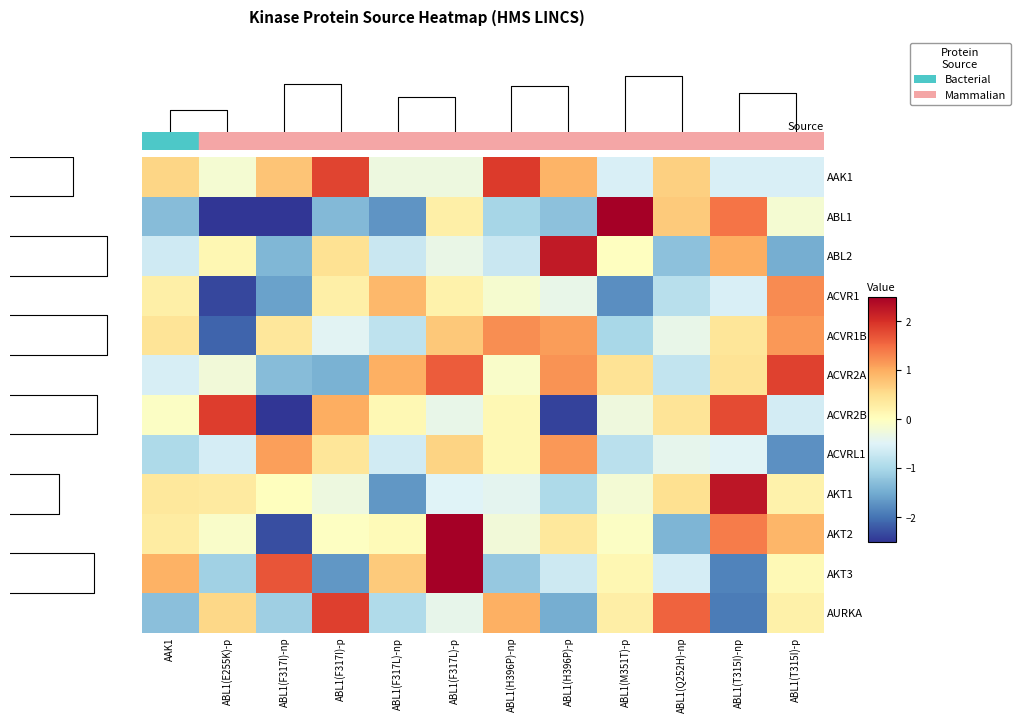

What is the average value of the AKT2 series?

0.1